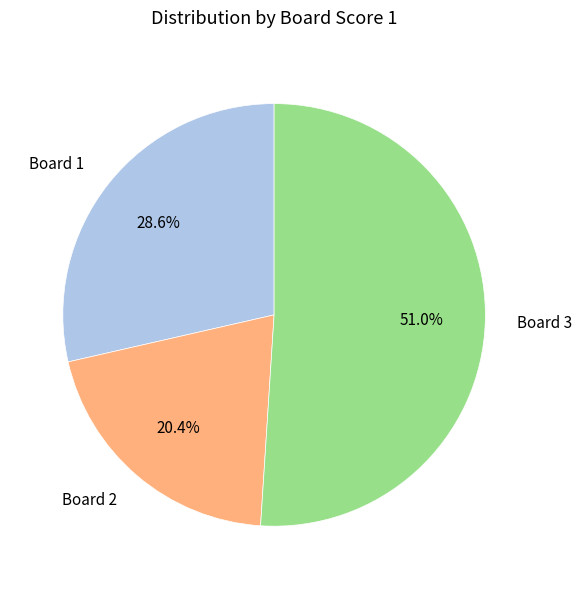

What is the largest slice in the pie chart?

Board 3